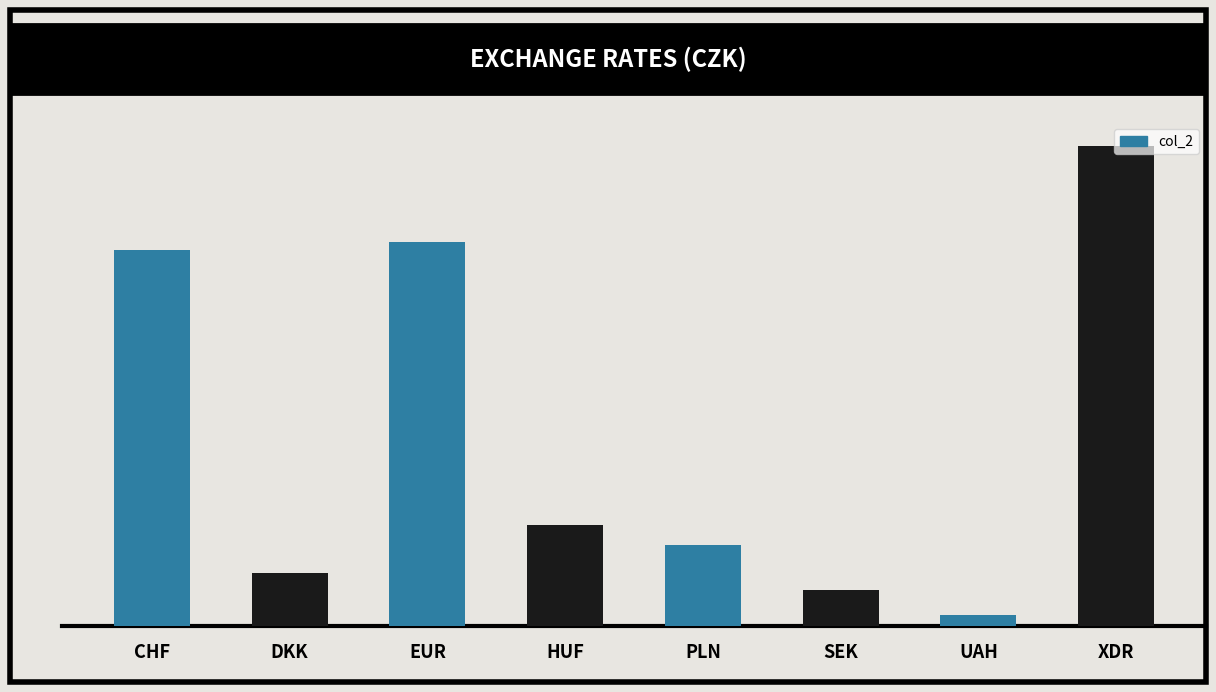

Reading left to right, list all the values displayed in this chart.

25.4	3.5	25.9	6.8	5.5	2.5	0.8	32.4